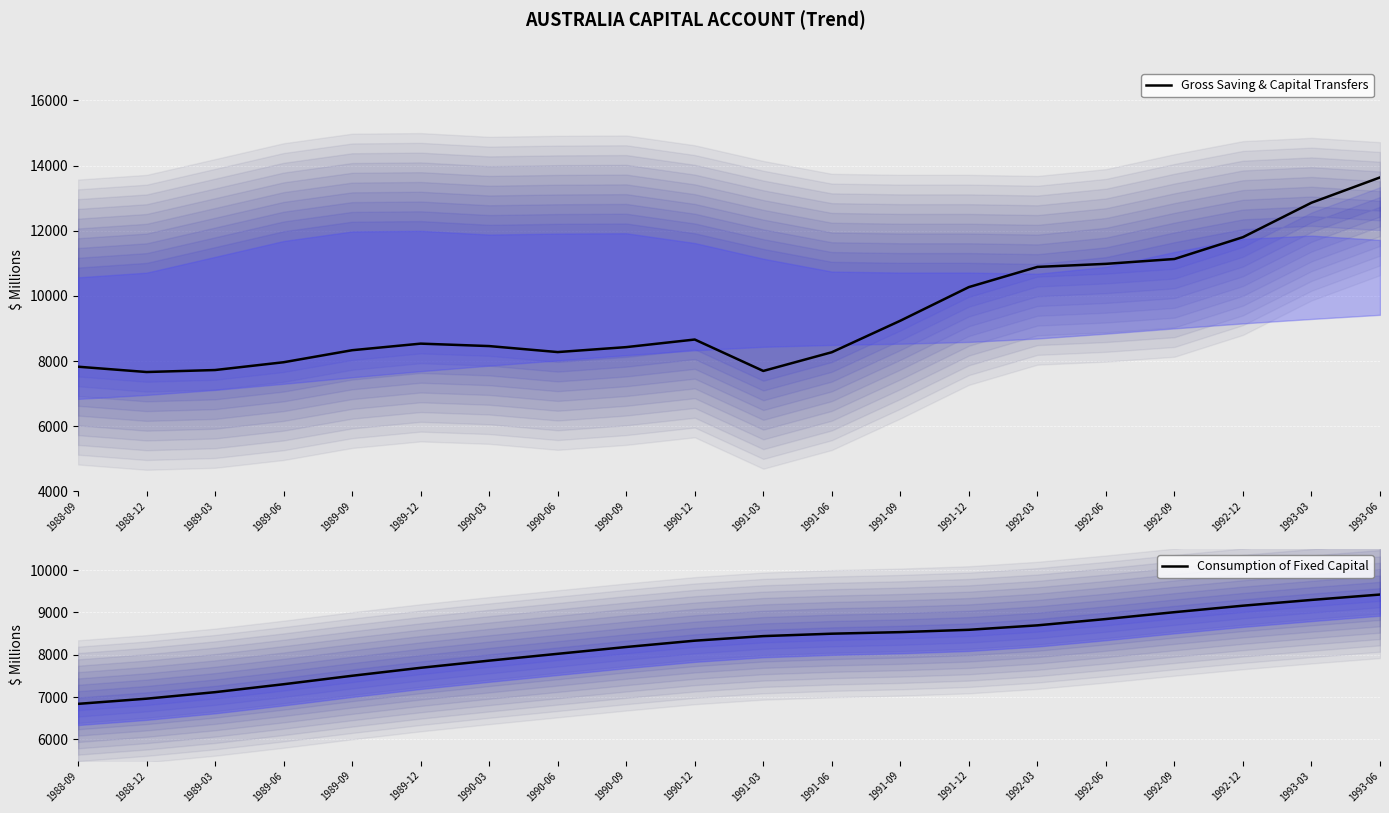

Between which two adjacent categories do Consumption of Fixed Capital and Gross Saving & Capital Transfers first intersect?

1990-12 and 1991-03